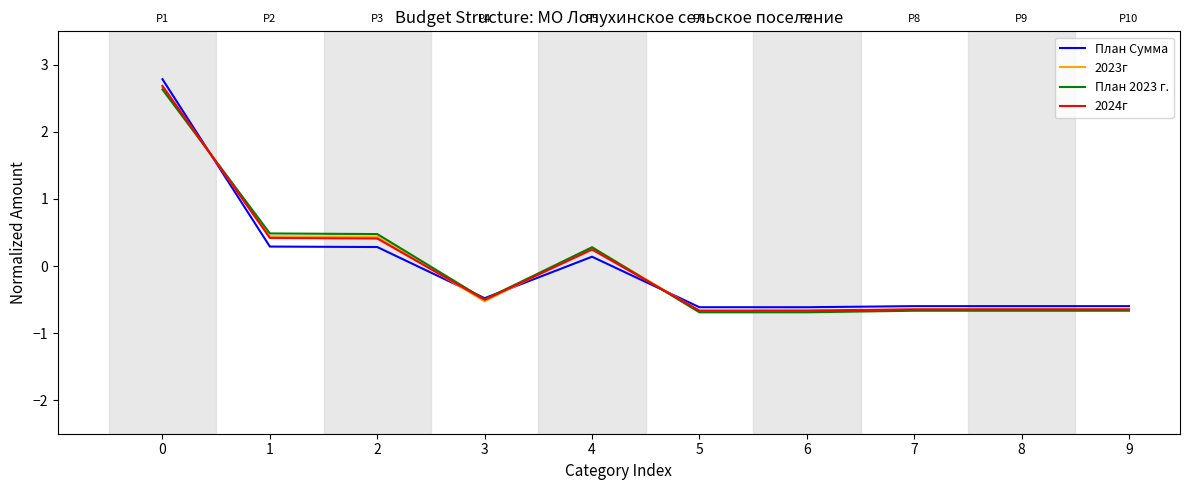

What is the smallest value displayed?

-0.7